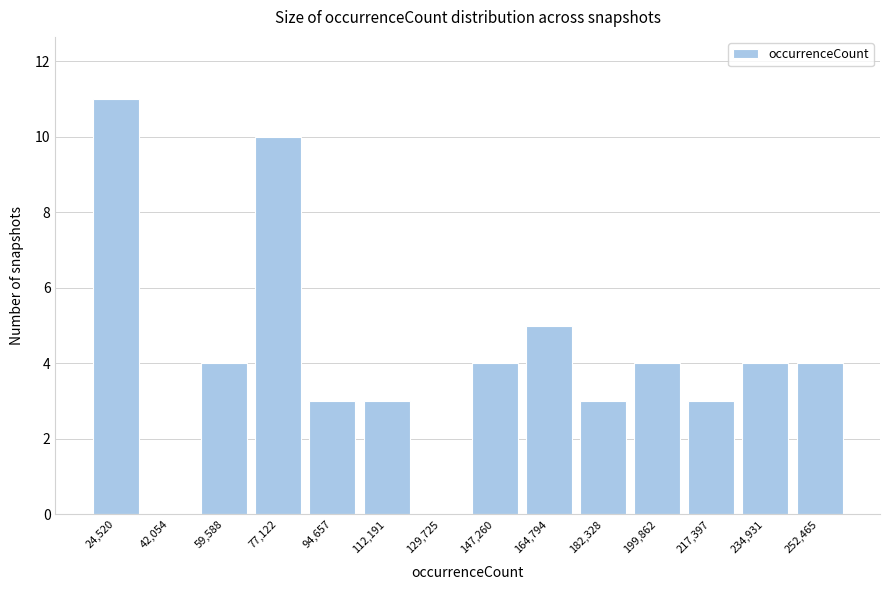

Reading left to right, list all the values displayed in this chart.

24,520=11	42,054=0	59,588=4	77,122=10	94,657=3	112,191=3	129,725=0	147,260=4	164,794=5	182,328=3	199,862=4	217,397=3	234,931=4	252,465=4